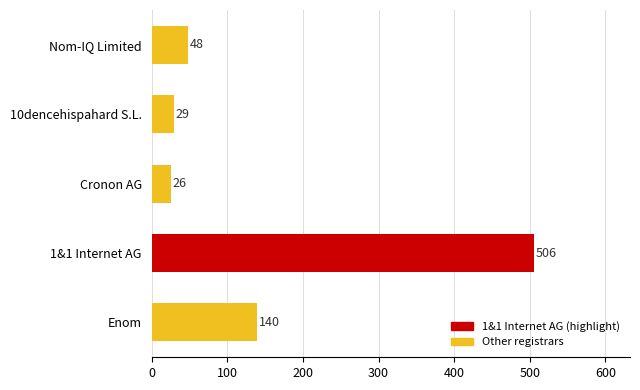

Read the value at 10dencehispahard S.L., to the nearest 10.

30